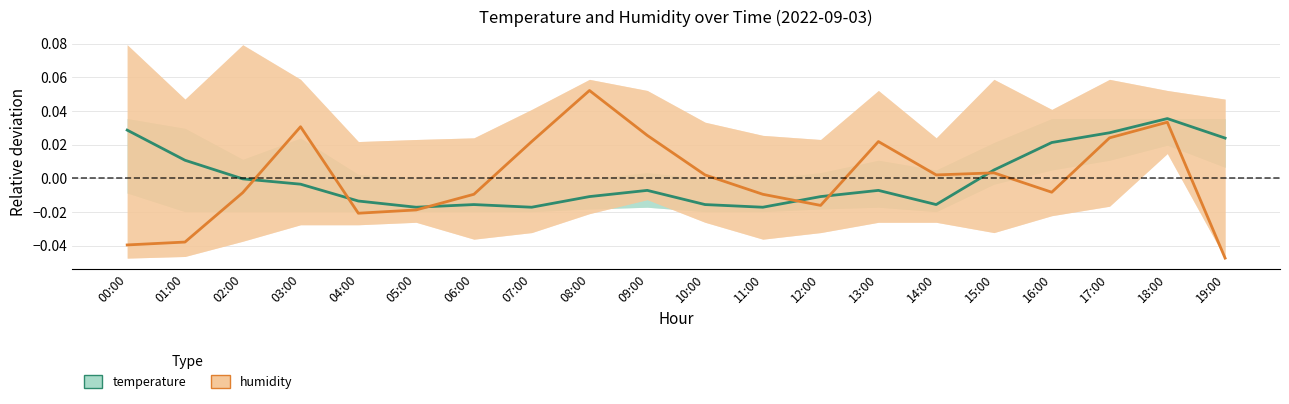

At which category does the chart reach its peak across all series?

08:00